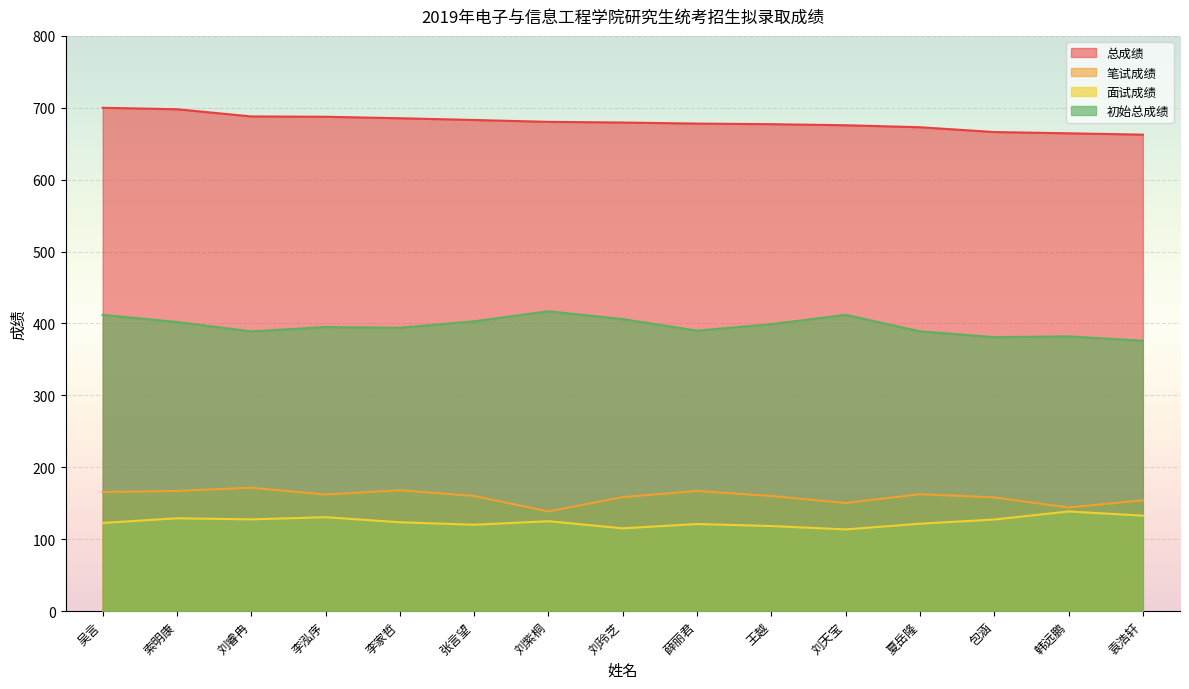

Is the value of 面试成绩 at 韩远鹏 greater than the value of 笔试成绩 at 薛丽君?

No